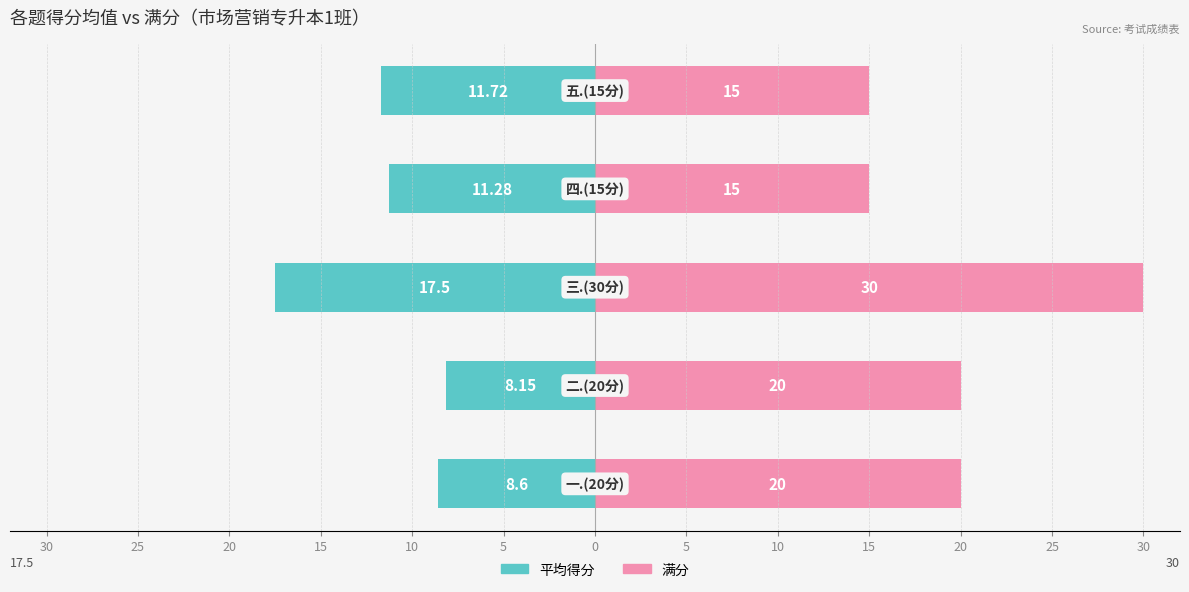

Reading left to right, list all the values displayed in this chart.

平均得分: -8.6	-8.2	-17.5	-11.3	-11.7
满分: 20.0	20.0	30.0	15.0	15.0